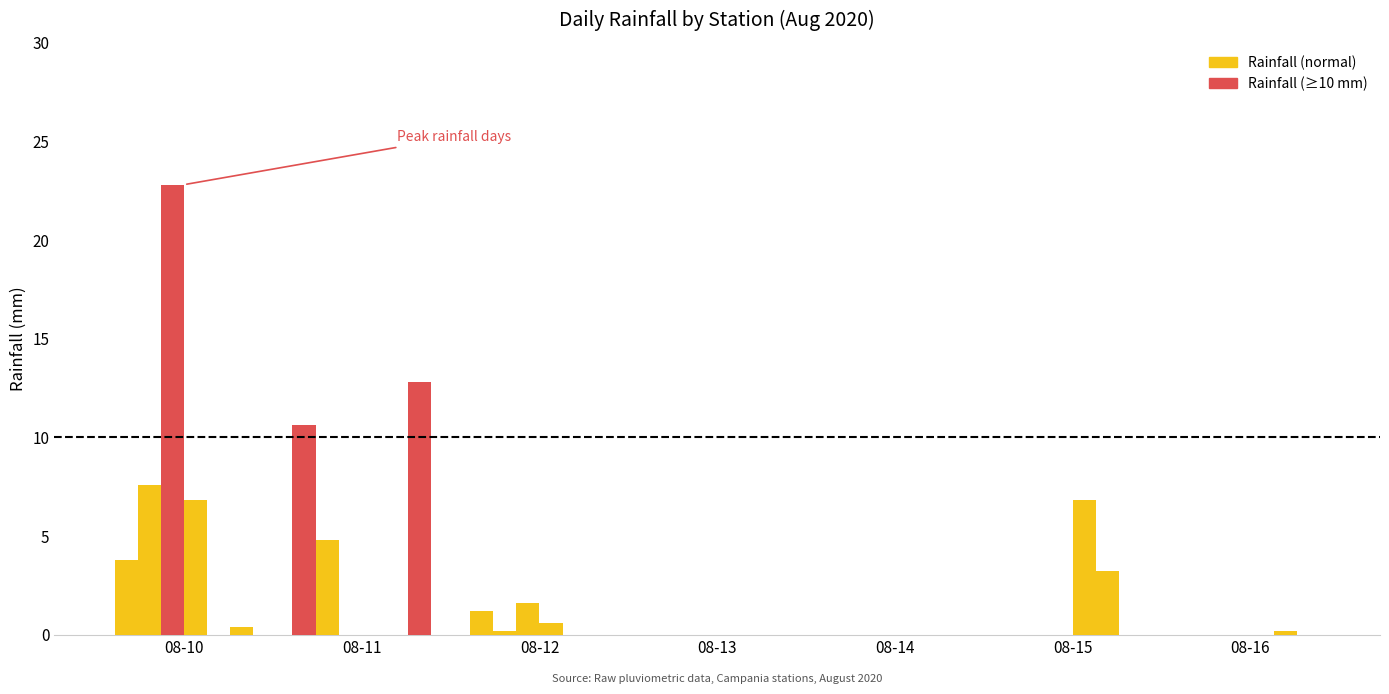

Reading left to right, list all the values displayed in this chart.

Pietradefusi: 08-10=3.8	08-11=10.6	08-12=1.2	08-13=0.0	08-14=0.0	08-15=0.0	08-16=0.0
Santa Paolina: 08-10=7.6	08-11=4.8	08-12=0.2	08-13=0.0	08-14=0.0	08-15=0.0	08-16=0.0
Apice: 08-10=22.8	08-11=0.0	08-12=1.6	08-13=0.0	08-14=0.0	08-15=0.0	08-16=0.0
Casalduni: 08-10=6.8	08-11=0.0	08-12=0.6	08-13=0.0	08-14=0.0	08-15=6.8	08-16=0.0
Castel Vetere: 08-10=0.0	08-11=0.0	08-12=0.0	08-13=0.0	08-14=0.0	08-15=3.2	08-16=0.2
Faicchio: 08-10=0.4	08-11=12.8	08-12=0.0	08-13=0.0	08-14=0.0	08-15=0.0	08-16=0.0